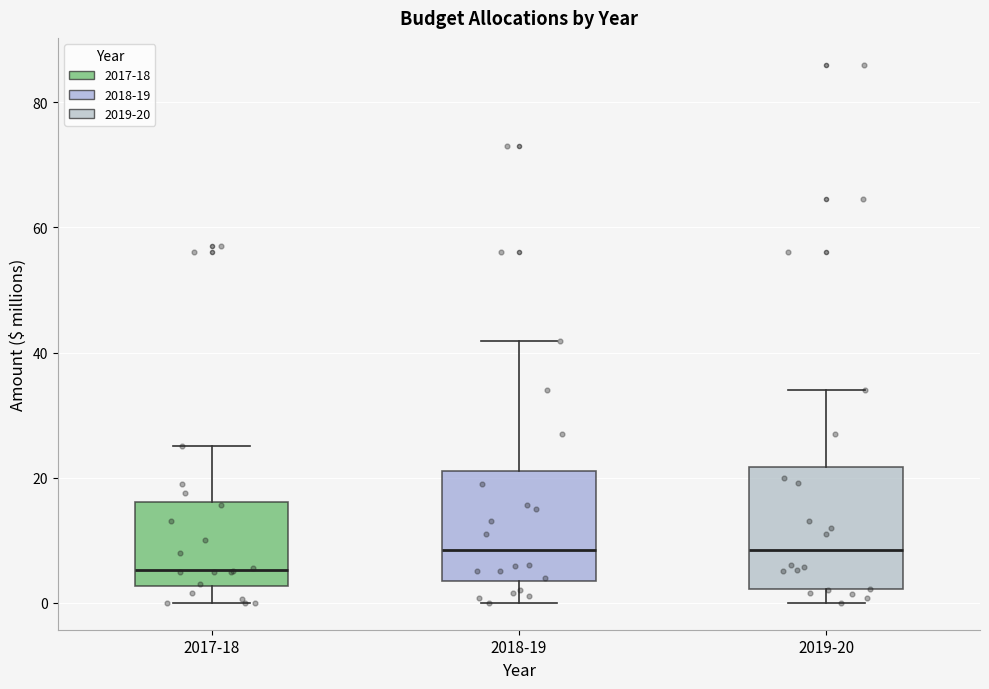

Which box is the tallest, from its lower edge to its upper edge?

2019-20